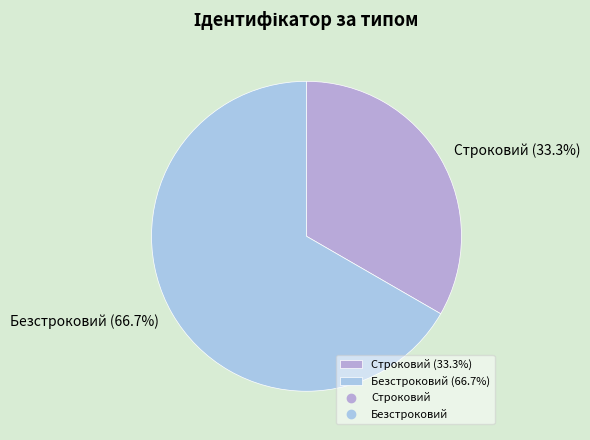

Count the number of slices in the pie.

2